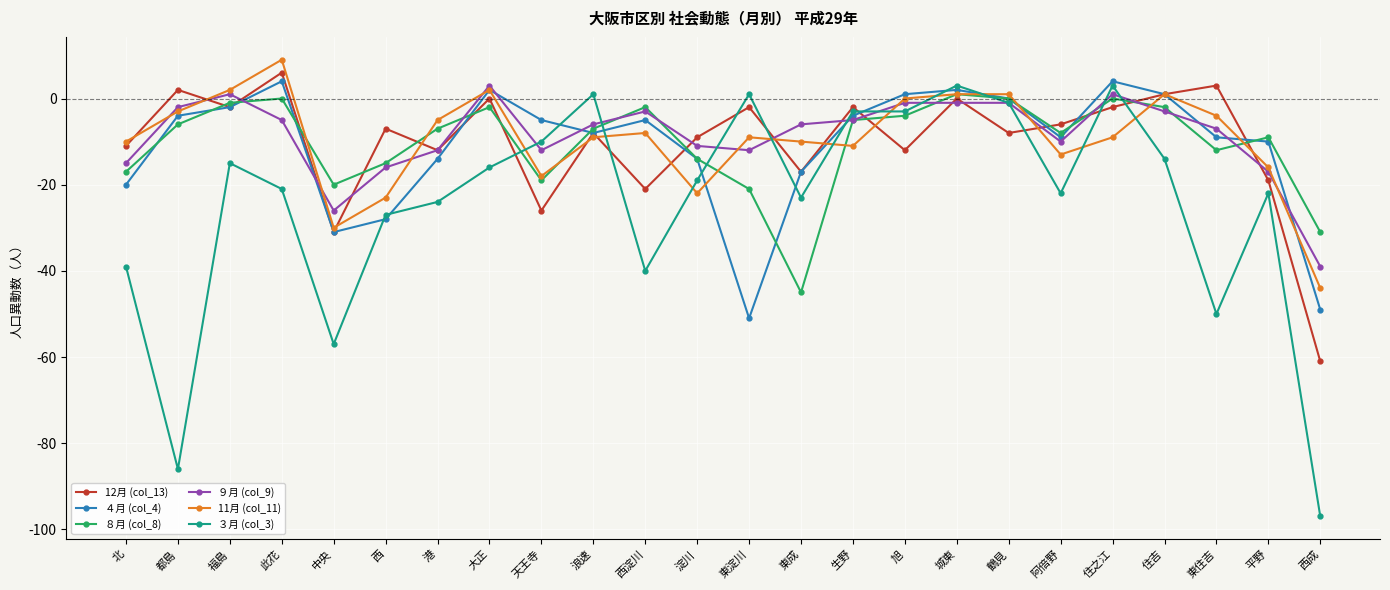

The value of 12月 (col_13) at 鶴見 is -8. True or false?

True